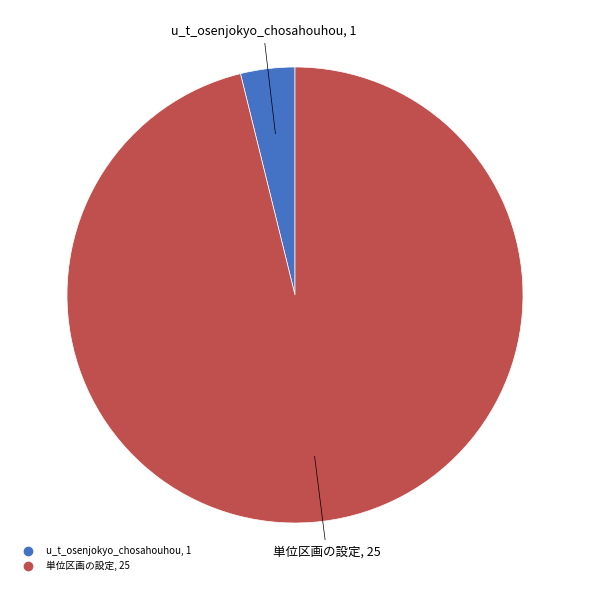

Which category has the smallest portion of the pie?

u_t_osenjokyo_chosahouhou